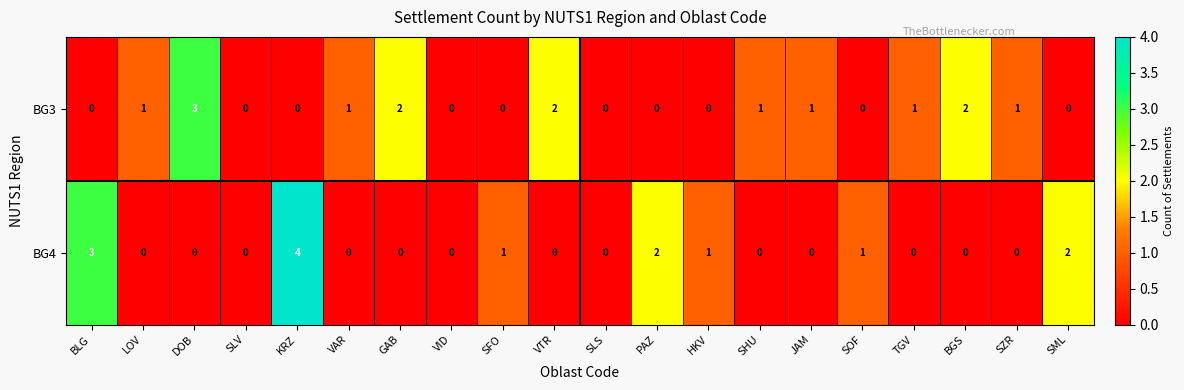

Which series has the largest range (max minus min)?

BG4